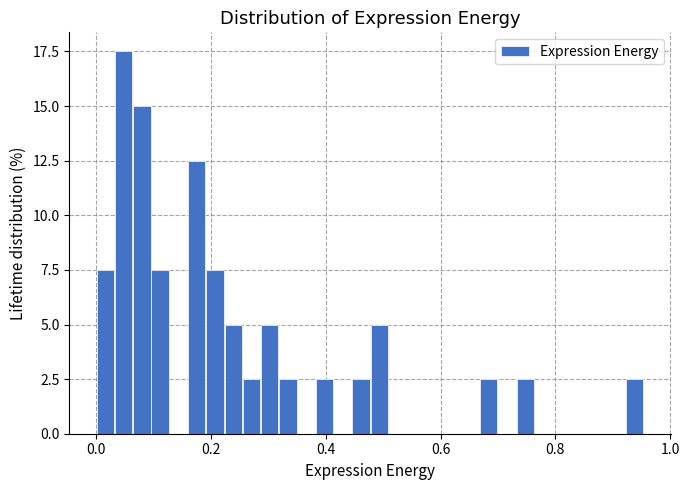

Around what value on the x-axis is the tallest bar? Give the approximate position of its centre, as read against the axis.

0.04